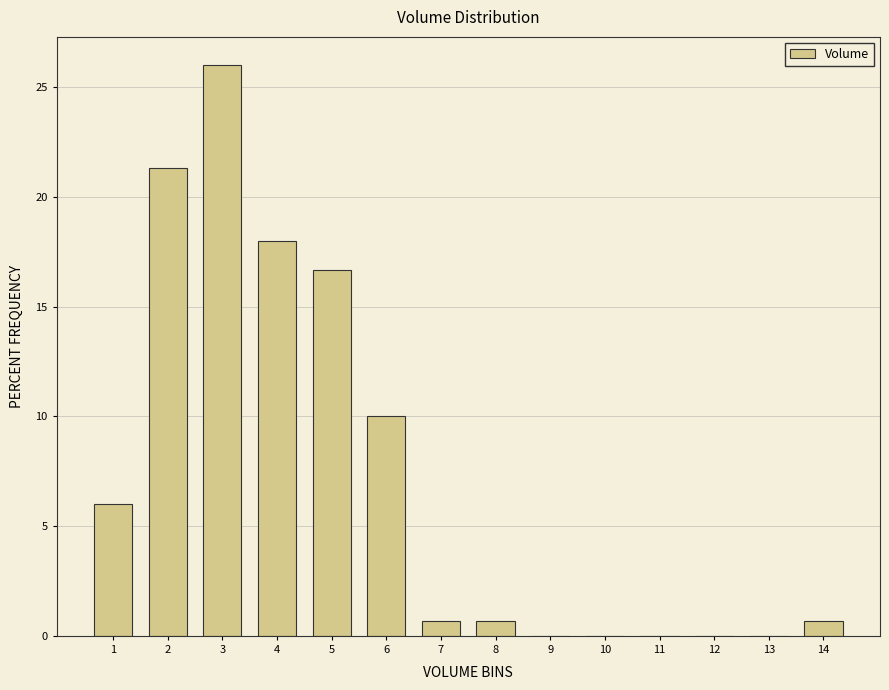

Reading left to right, what are all the values shown in this chart?

1=6.0	2=21.3	3=26.0	4=18.0	5=16.7	6=10.0	7=0.7	8=0.7	9=0.0	10=0.0	11=0.0	12=0.0	13=0.0	14=0.7